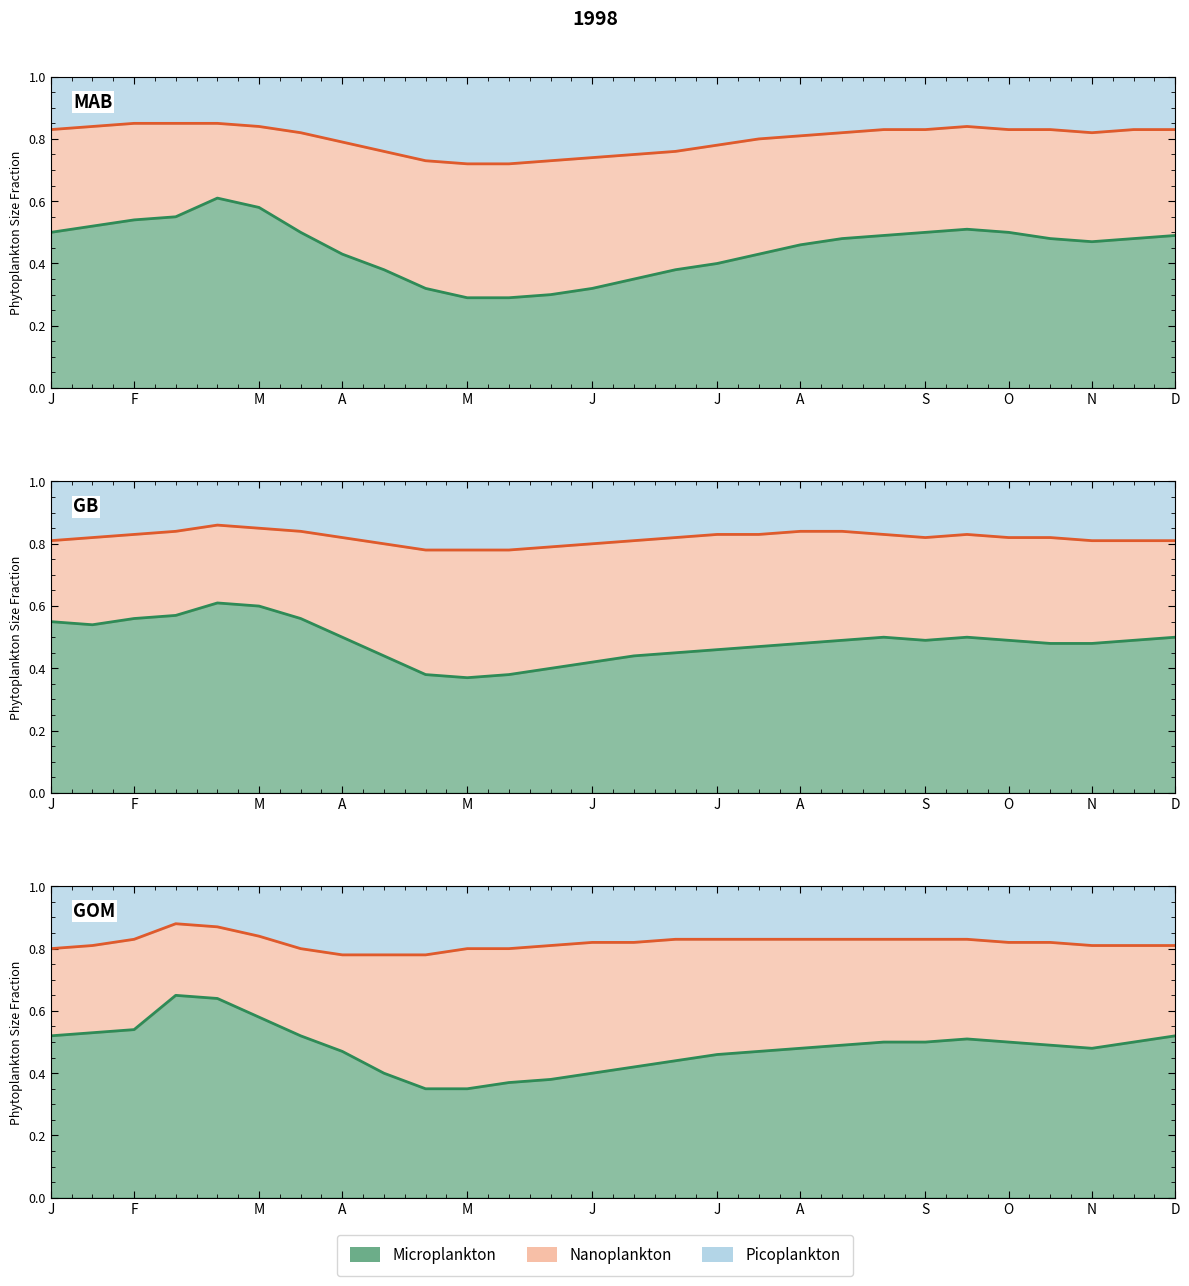

The value of Nanoplankton_line at S is 0.5. True or false?

False